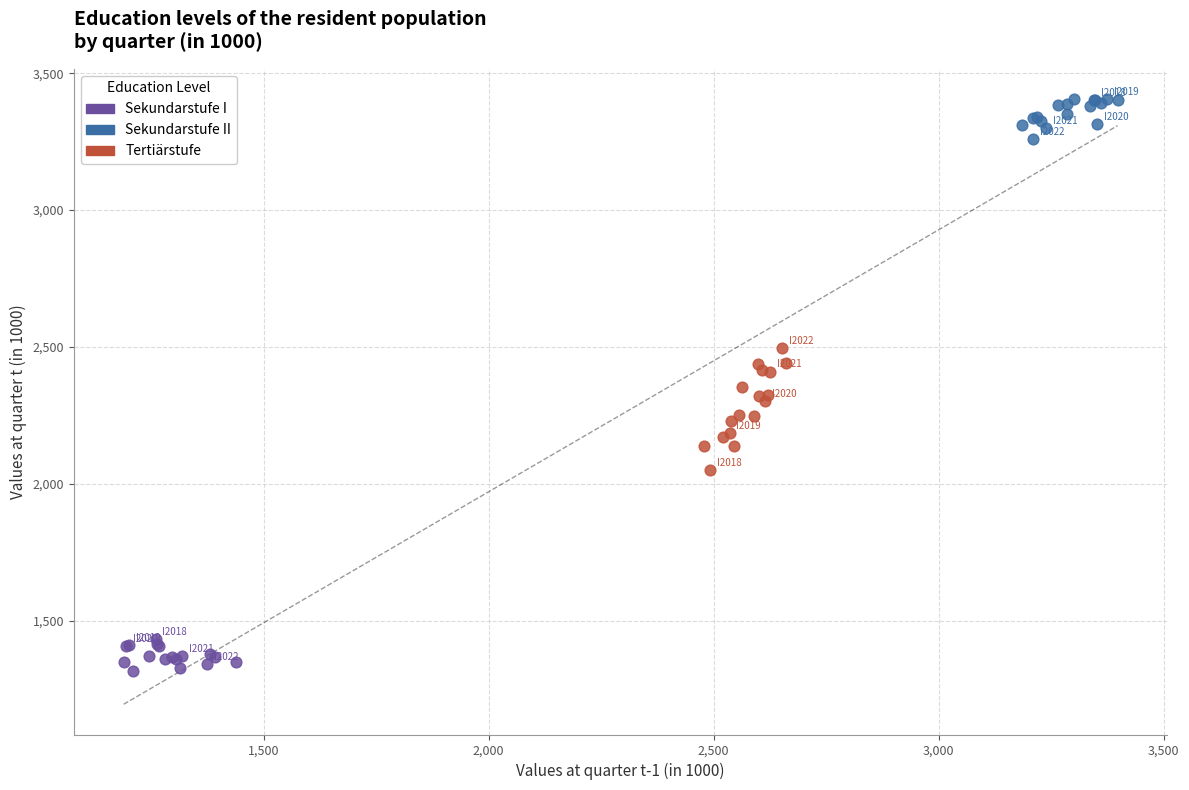

Which series contains the highest Y value?

Sekundarstufe II